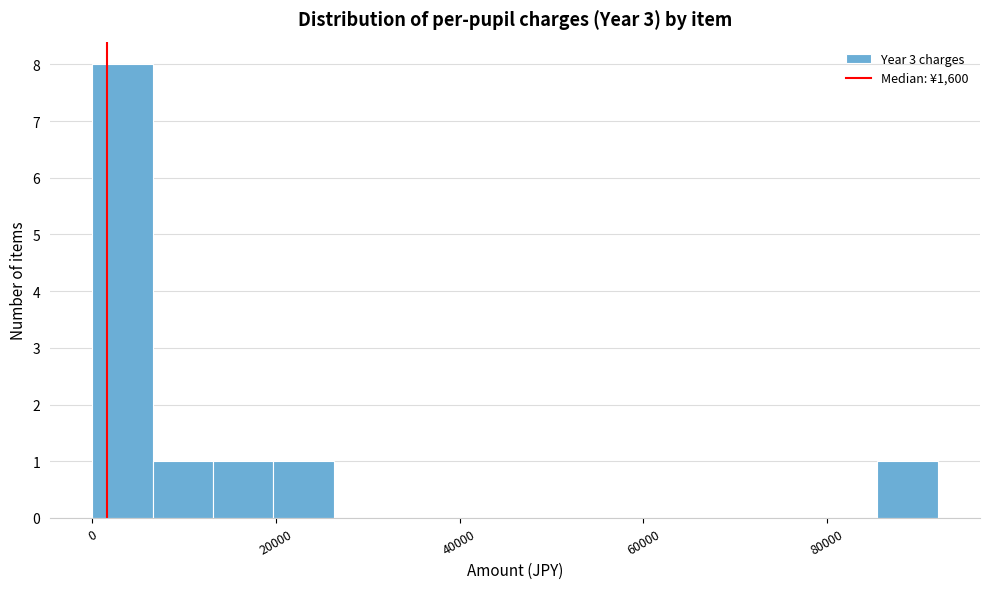

Read against the x-axis, roughly where is the centre of the tallest bar?

4000